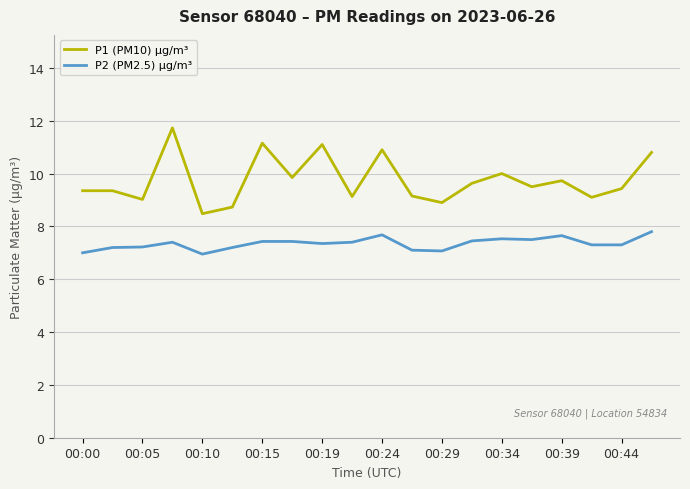

Which series has the widest spread of values?

P1 (PM10) µg/m³